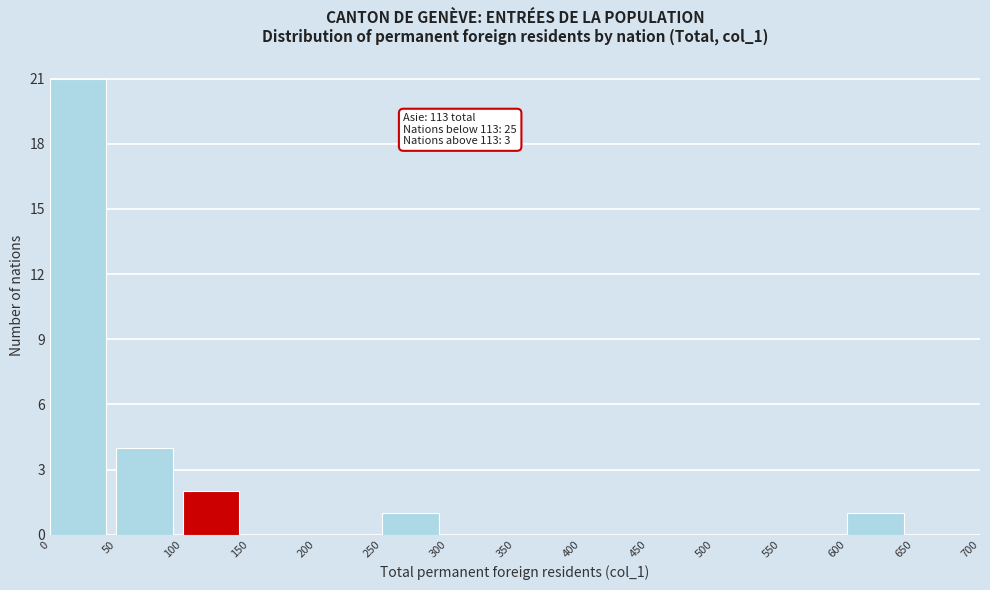

Over which range of the x-axis is the bar tallest?

0 to 50